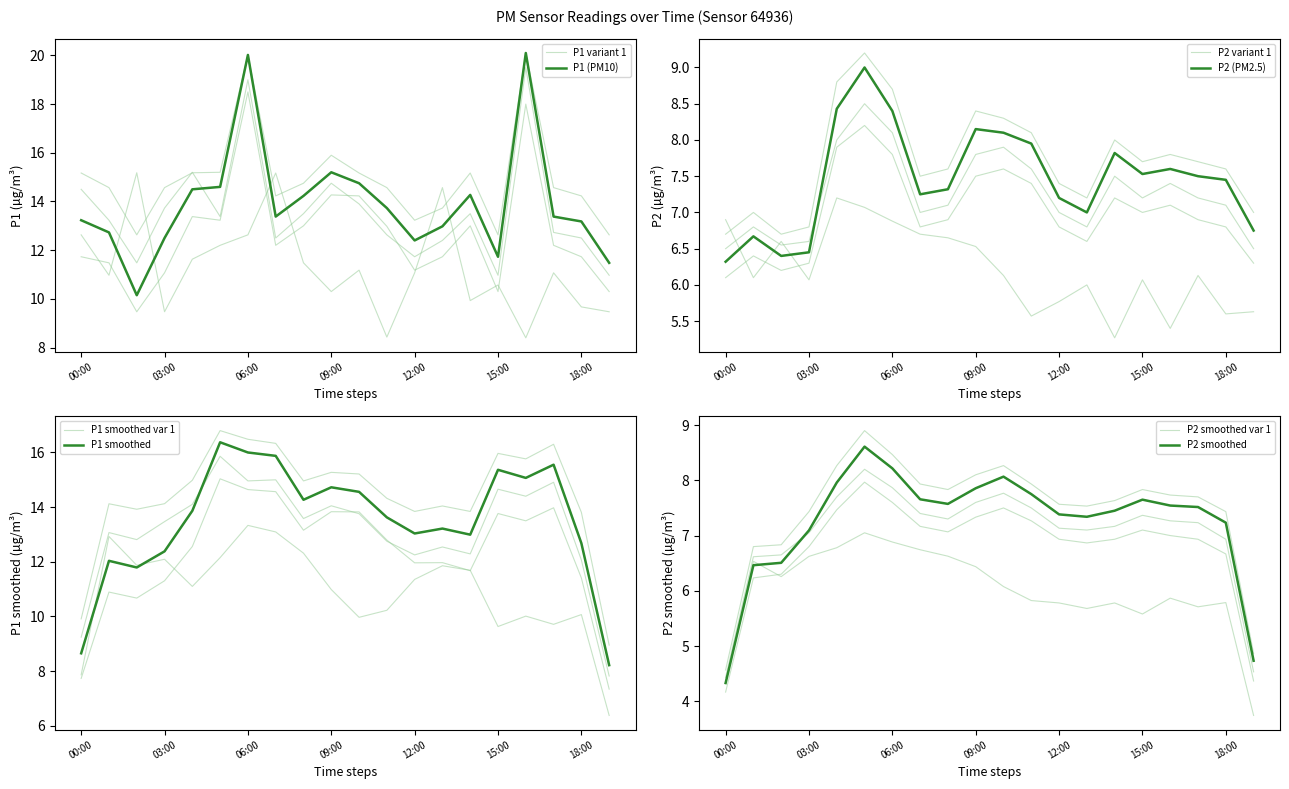

Reading left to right, transcribe all the data shown in this chart.

P1: 13.2	12.7	10.2	12.5	14.5	14.6	20.0	13.4	14.2	15.2	14.8	13.7	12.4	13.0	14.3	11.7	20.1	13.4	13.2	11.5
P2: 6.3	6.7	6.4	6.5	8.4	9.0	8.4	7.2	7.3	8.2	8.1	8.0	7.2	7.0	7.8	7.5	7.6	7.5	7.5	6.8